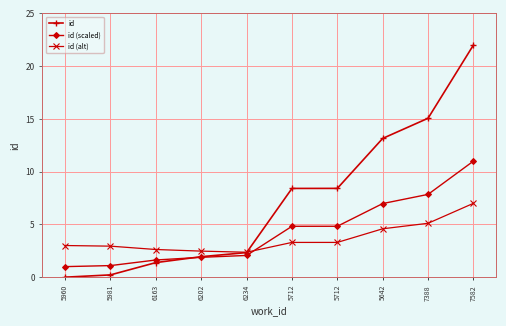

True or false: id (scaled) and id (alt) cross at least once.

True